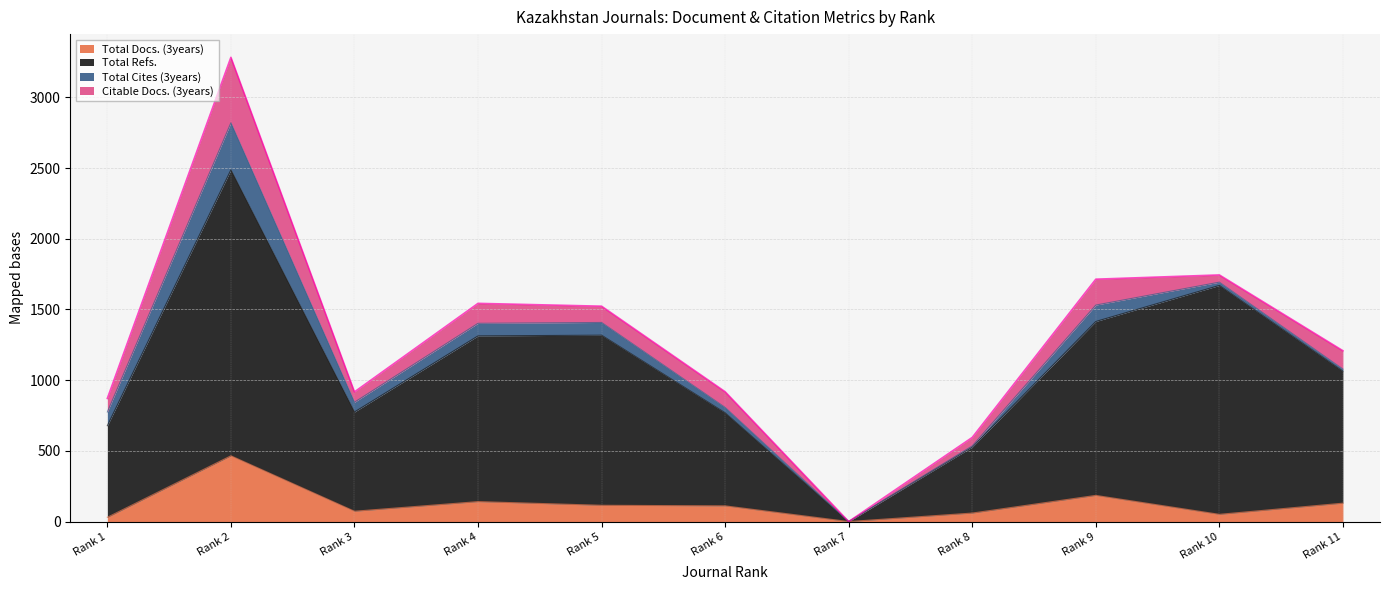

Is the value of Total Docs. (3years) at Rank 3 greater than the value of Total Refs. at Rank 6?

No